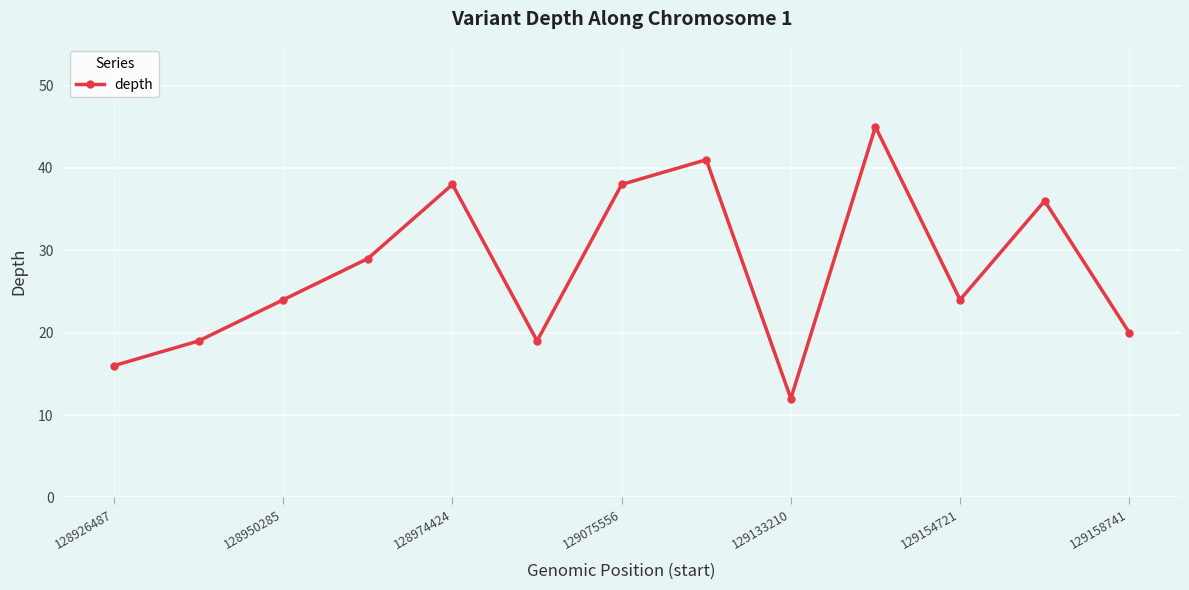

How many points are lower than both their immediate neighbors (excluding endpoints)?

3